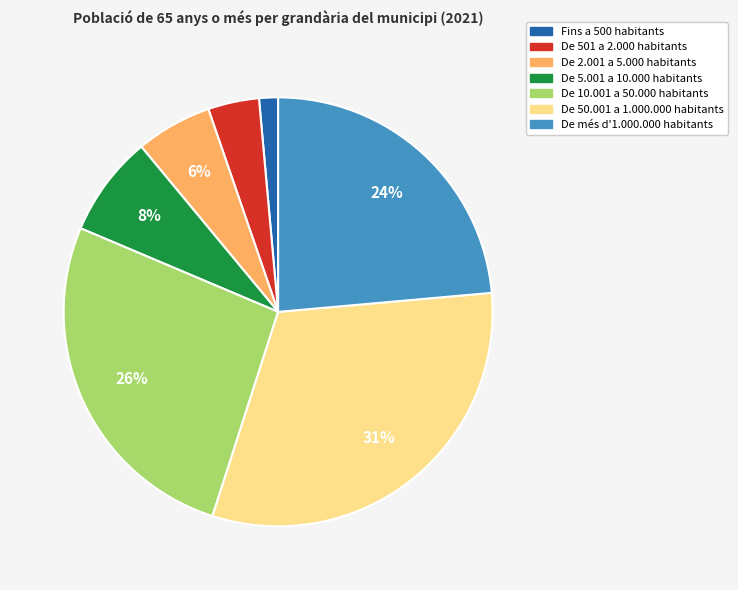

What is the largest slice in the pie chart?

De 50.001 a 1.000.000 habitants